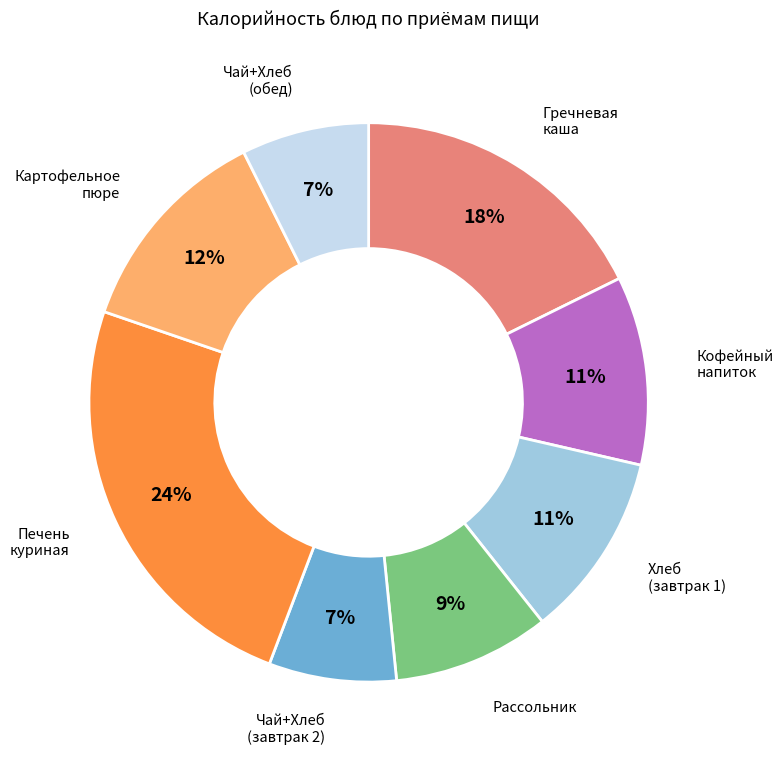

Does any single category account for the majority?

No